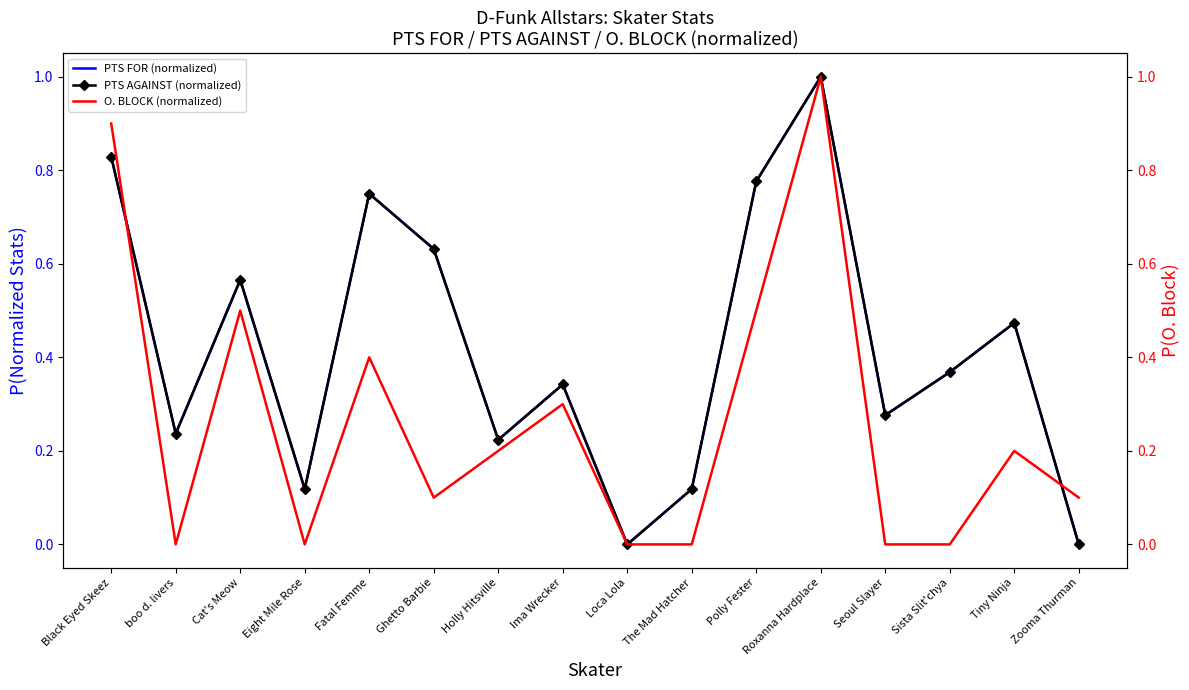

At which category does the chart reach its peak across all series?

Roxanna Hardplace